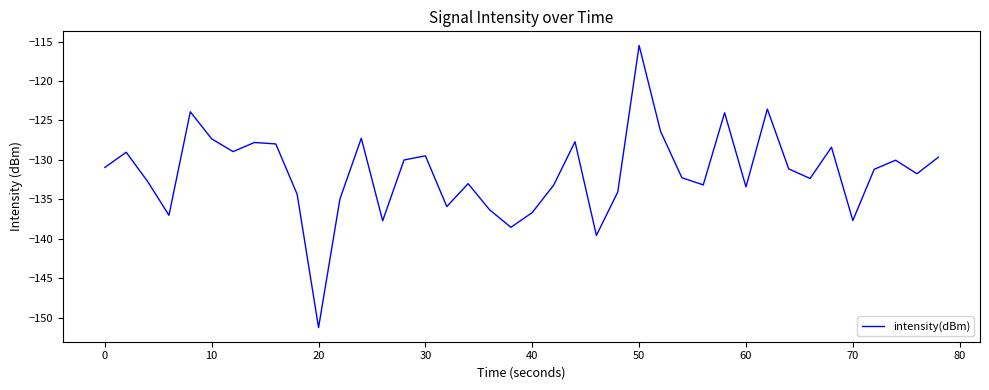

What is the maximum value shown in the chart?

-115.5